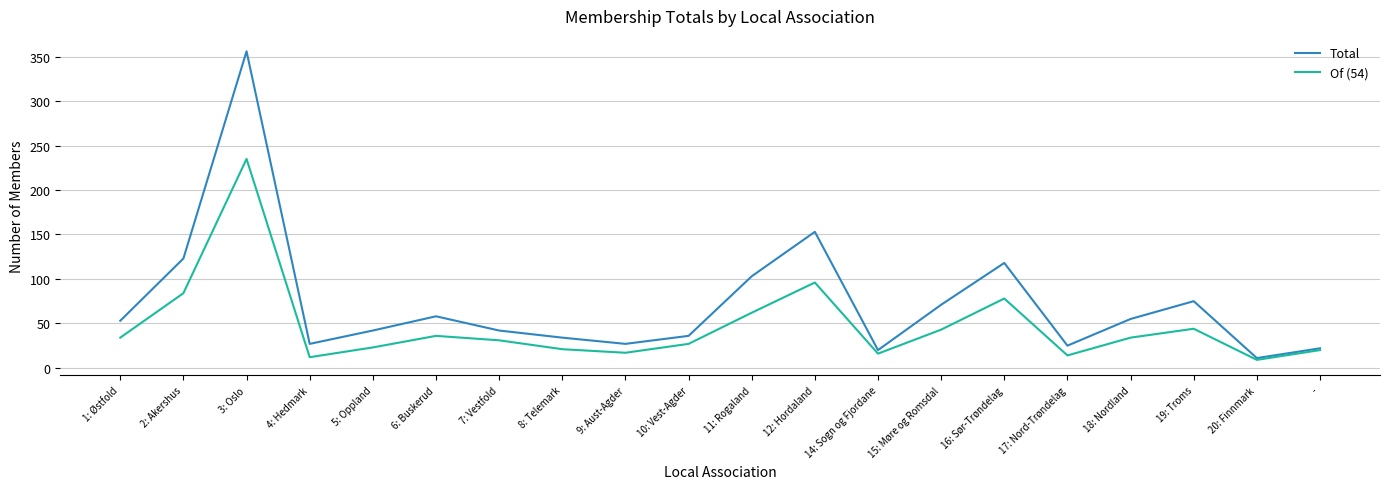

At 15: Møre og Romsdal, list the series in order from largest to smallest.

Total, Of (54)